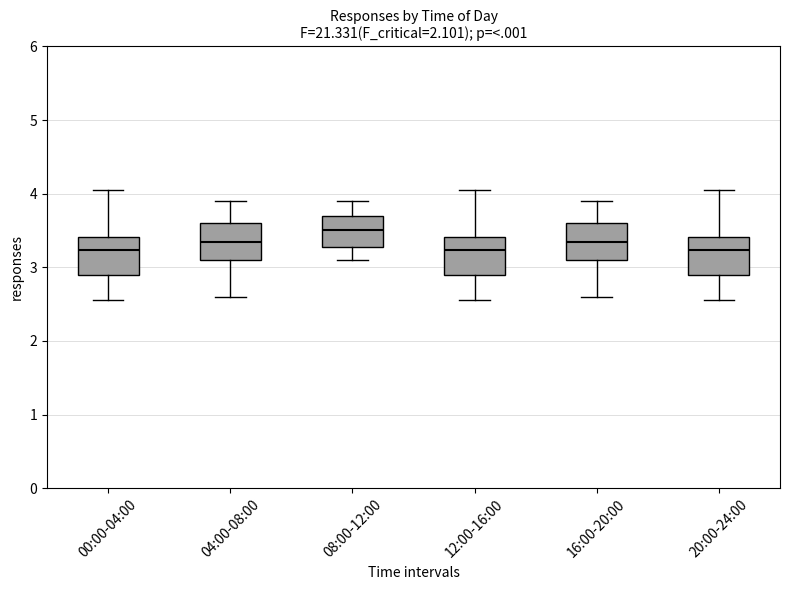

Reading left to right, read every box against the y-axis: the position of its median line, the range the box covers, and the ends of its whiskers. The values are not printed on the chart, so give them approximately, as read against the axis.

00:00-04:00: median 3.2, box 2.9 to 3.4, whiskers 2.6 to 4.1
04:00-08:00: median 3.4, box 3.1 to 3.6, whiskers 2.6 to 3.9
08:00-12:00: median 3.5, box 3.3 to 3.7, whiskers 3.1 to 3.9
12:00-16:00: median 3.2, box 2.9 to 3.4, whiskers 2.6 to 4.1
16:00-20:00: median 3.4, box 3.1 to 3.6, whiskers 2.6 to 3.9
20:00-24:00: median 3.2, box 2.9 to 3.4, whiskers 2.6 to 4.1